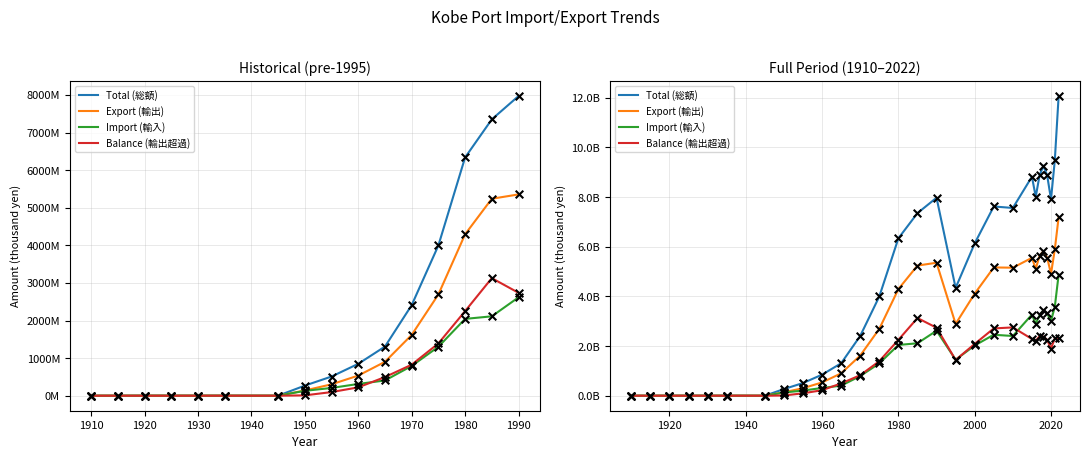

What are all the series names shown in the legend?

Total (総額), Export (輸出), Import (輸入), Balance (輸出超過)